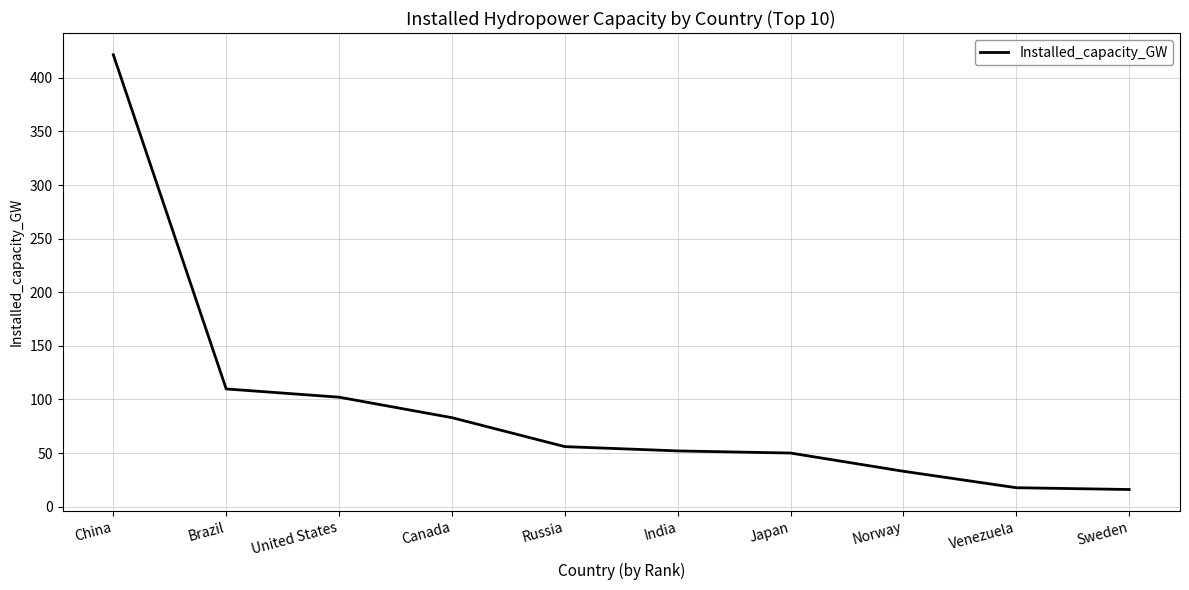

How many values are below 56?

5